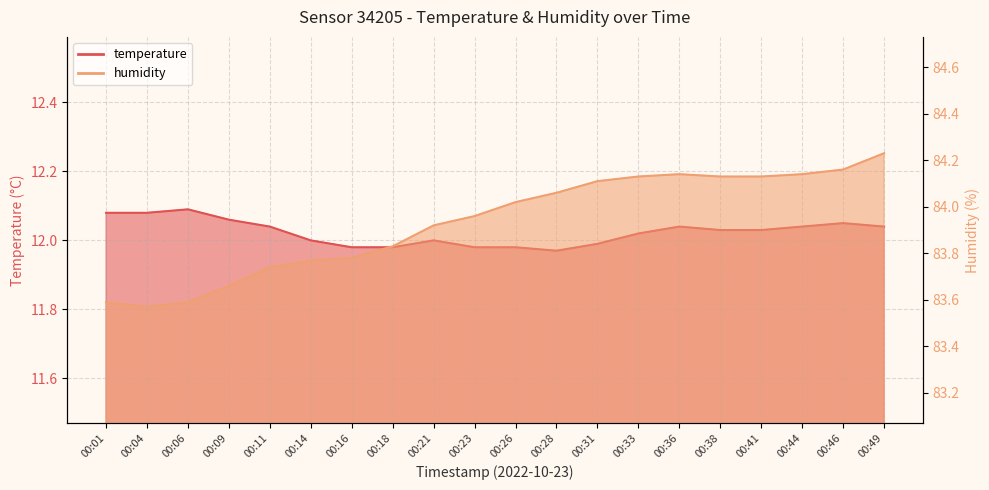

The value of humidity at 00:28 is 84.1. True or false?

True